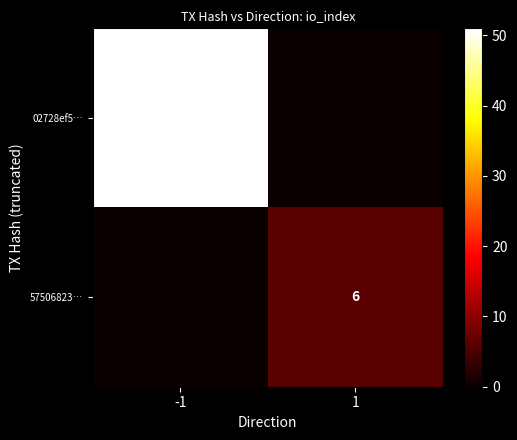

Is it true that 02728ef5… equals 51 at -1?

True